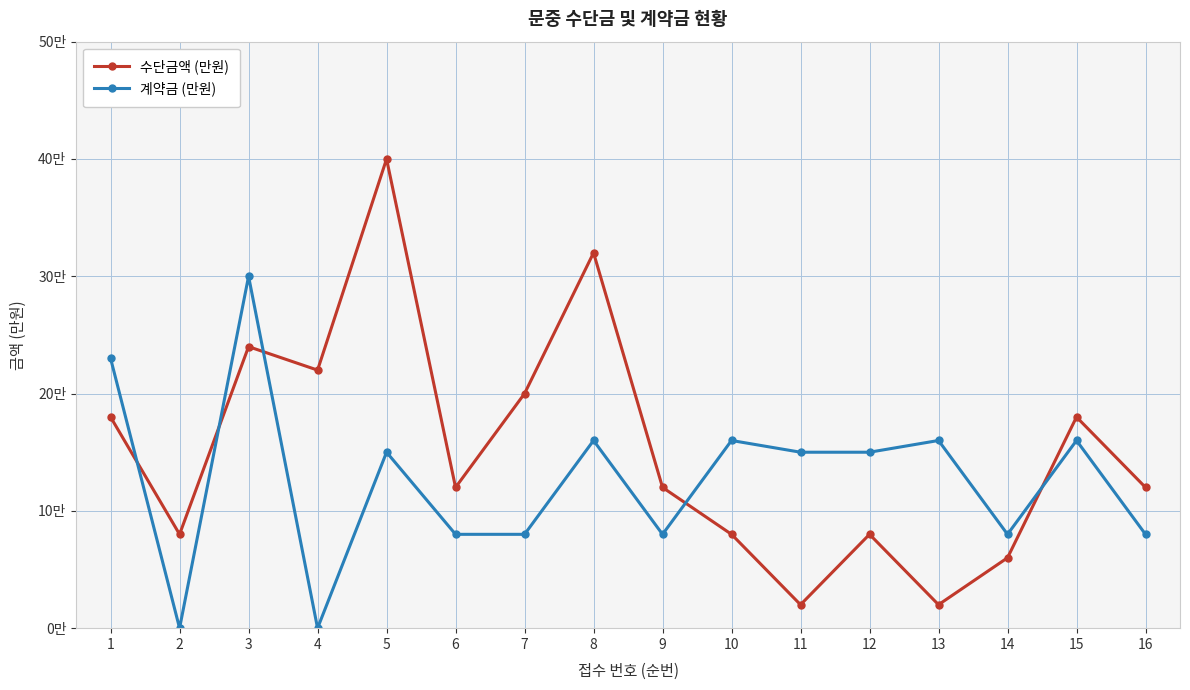

True or false: 계약금 (만원) has more than 2 points higher than both neighbors.

True